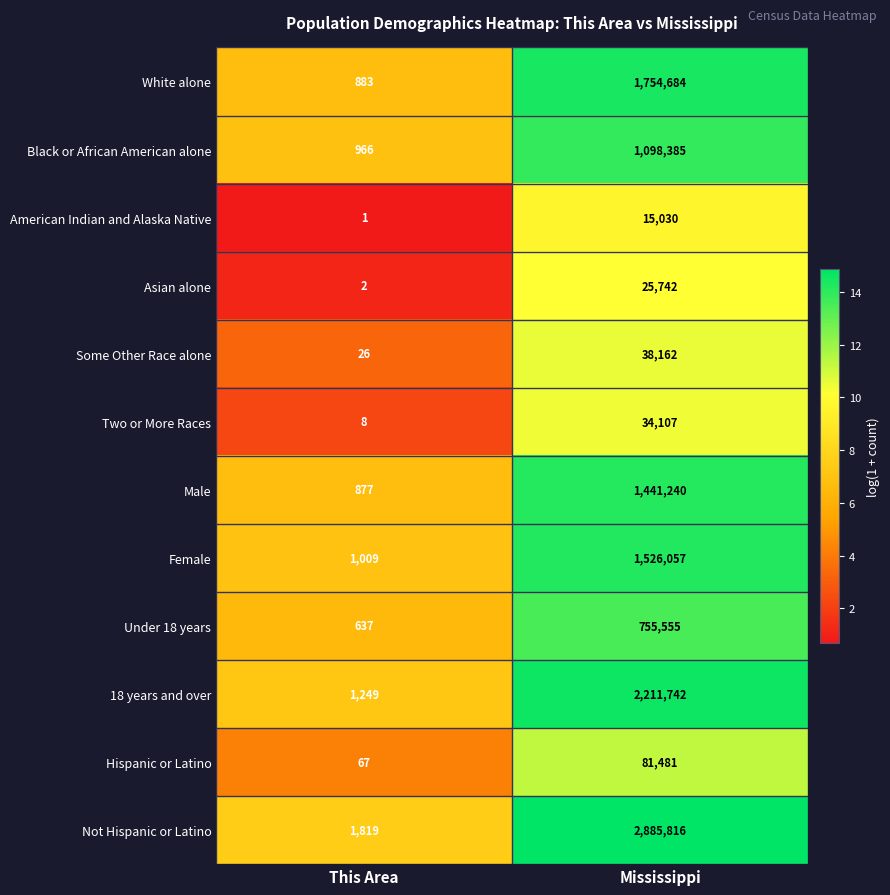

At which category does the chart reach its peak across all series?

Mississippi